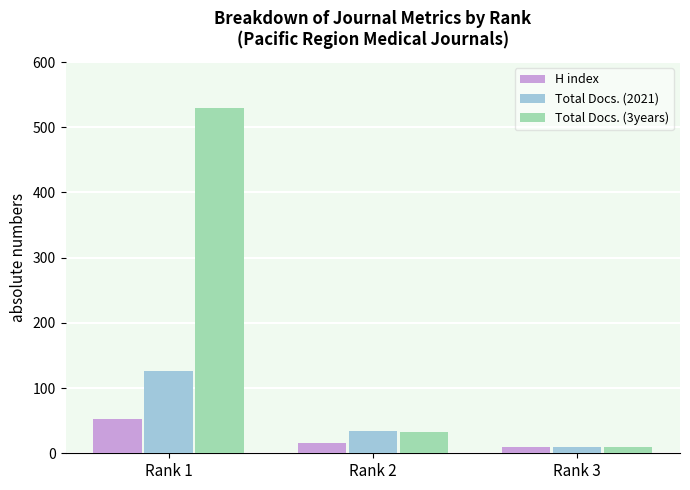

Count the number of data series in this chart.

3